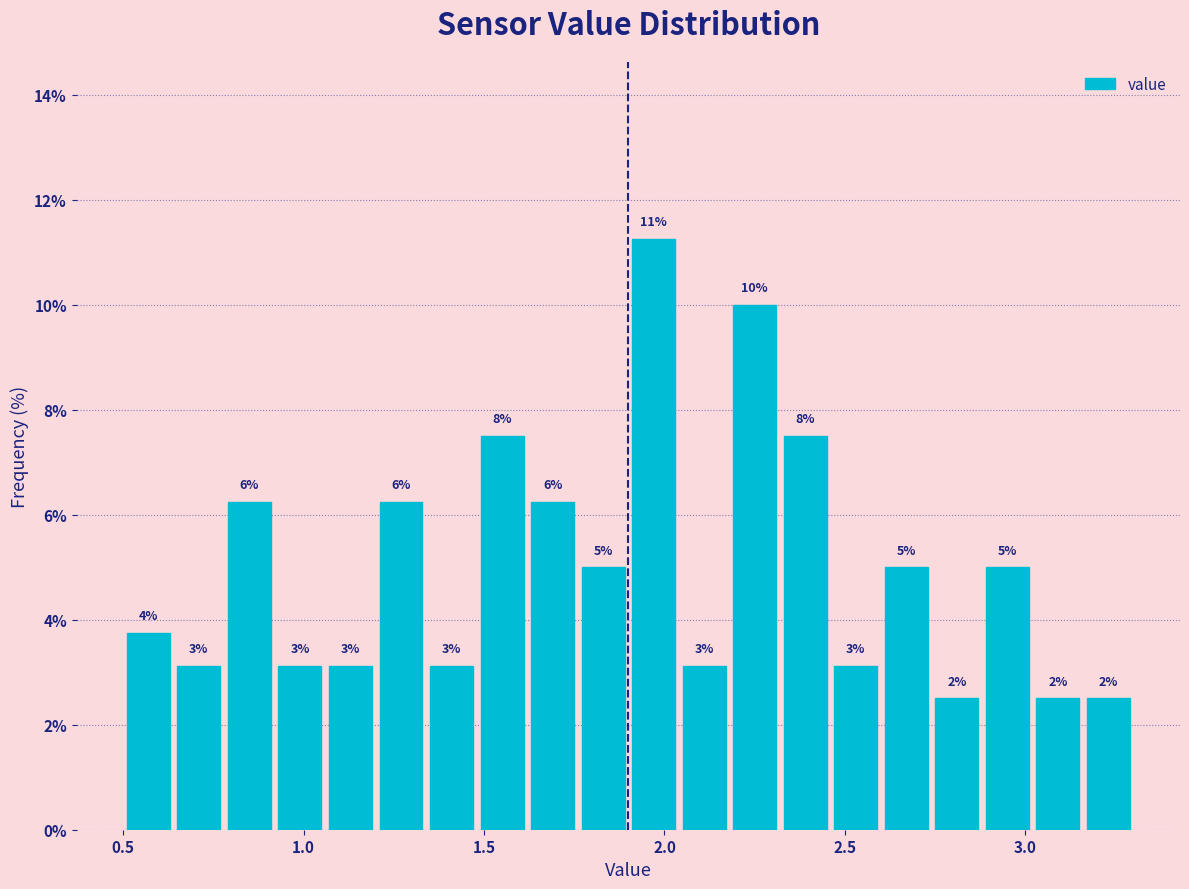

Read against the x-axis, roughly where is the centre of the tallest bar?

1.95